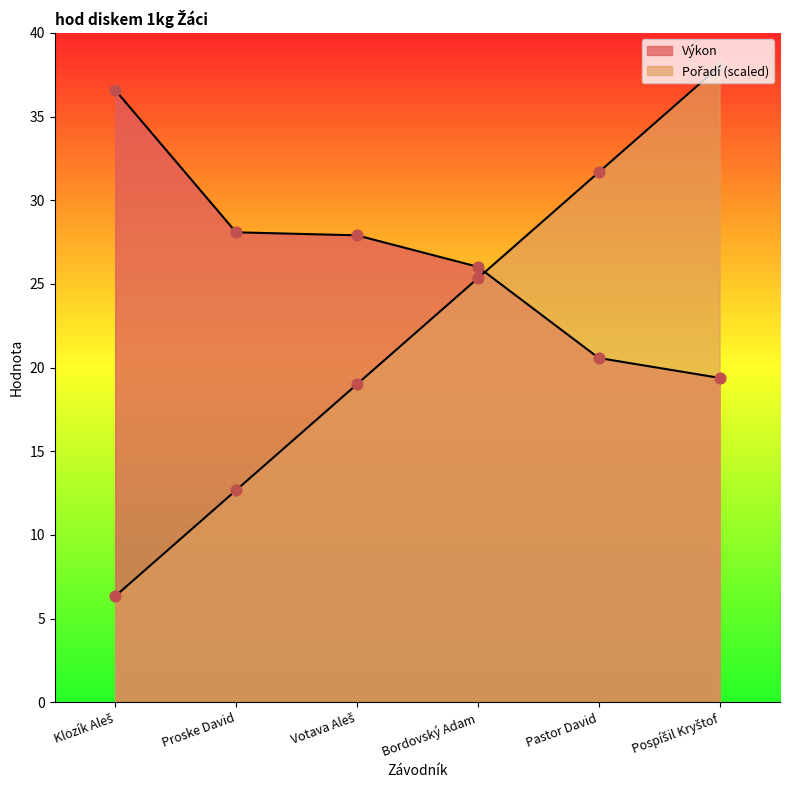

At how many categories does at least one series exceed 20?

6